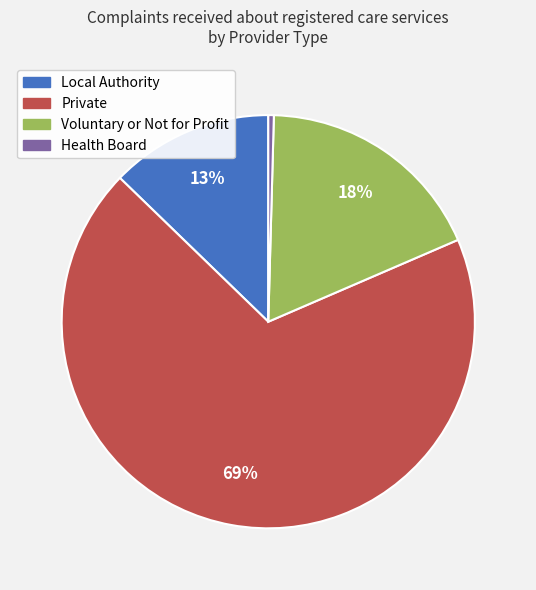

Which category has the biggest portion of the pie?

Private